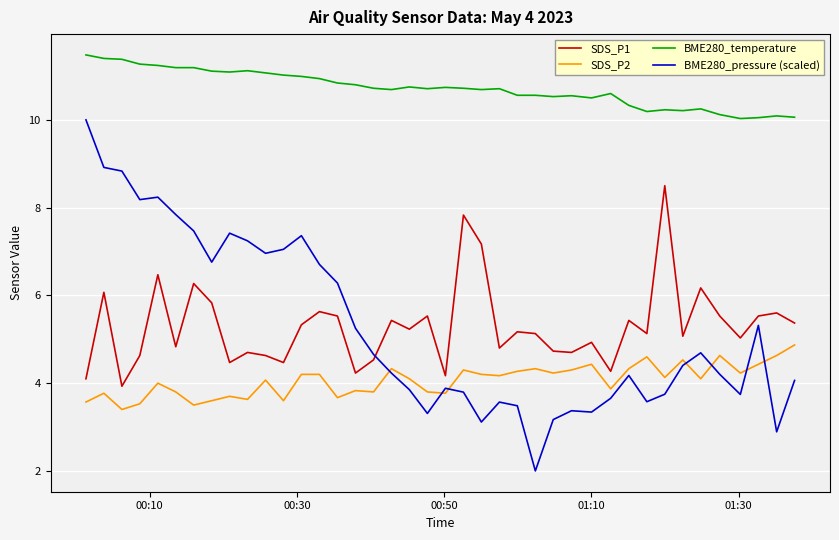

True or false: SDS_P1 and BME280_temperature cross at least once.

False